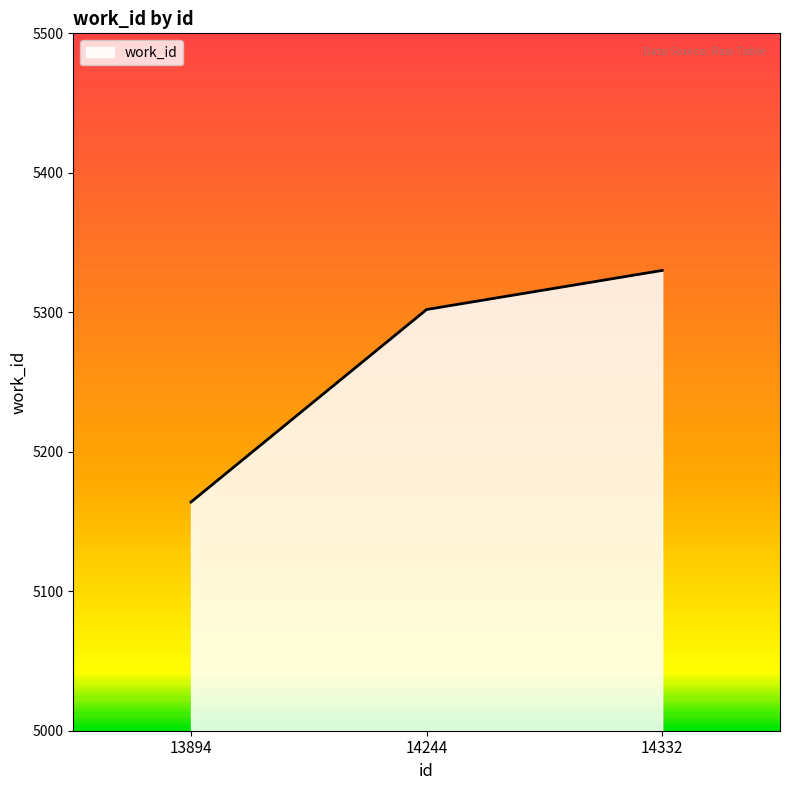

Reading left to right, list all the values displayed in this chart.

13894=5164	14244=5302	14332=5330